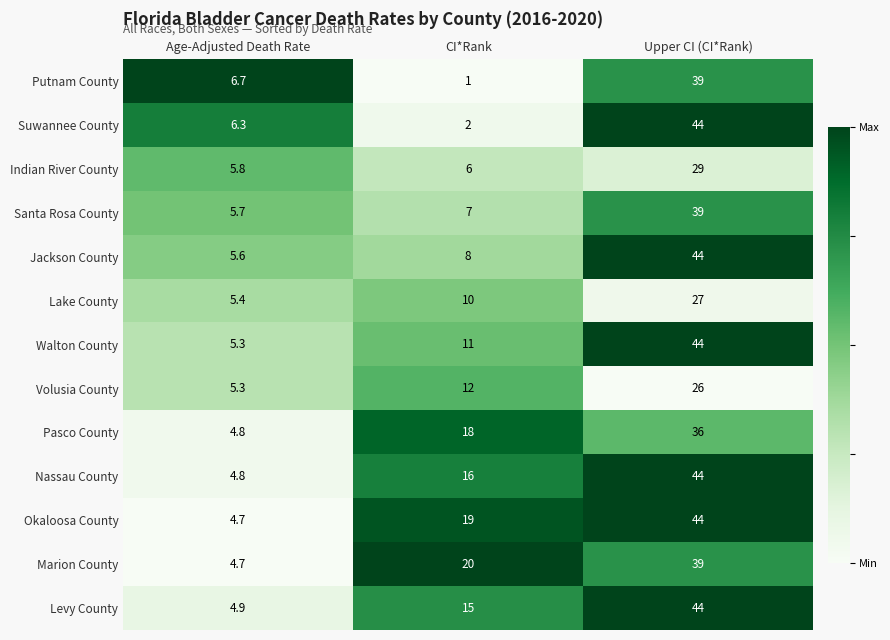

Which series has the widest spread of values?

Suwannee County